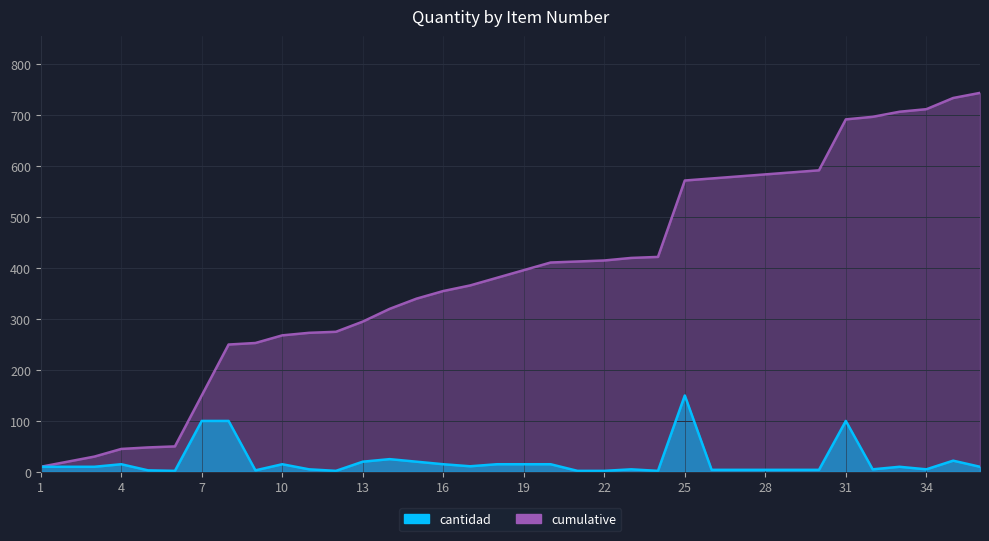

What is the value of the cumulative point at the 3rd from the left?

30